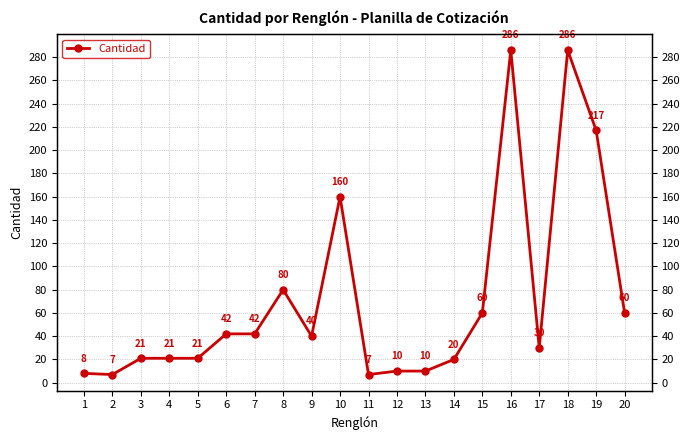

Reading right to left, extract all data points from this chart.

20=60	19=217	18=286	17=30	16=286	15=60	14=20	13=10	12=10	11=7	10=160	9=40	8=80	7=42	6=42	5=21	4=21	3=21	2=7	1=8